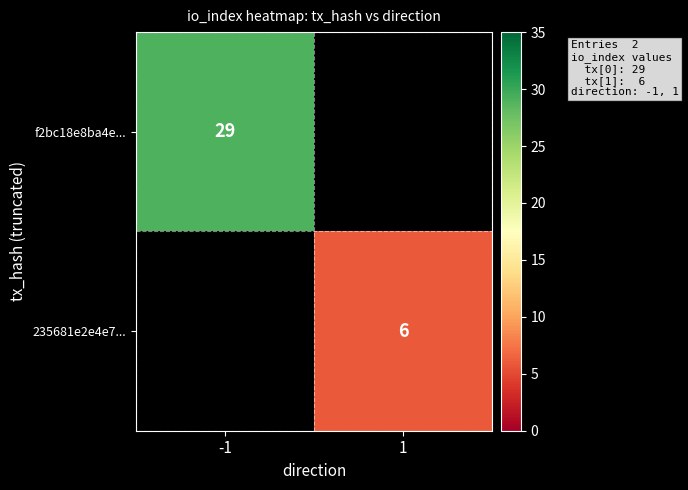

Which category has the lowest value across all series?

1